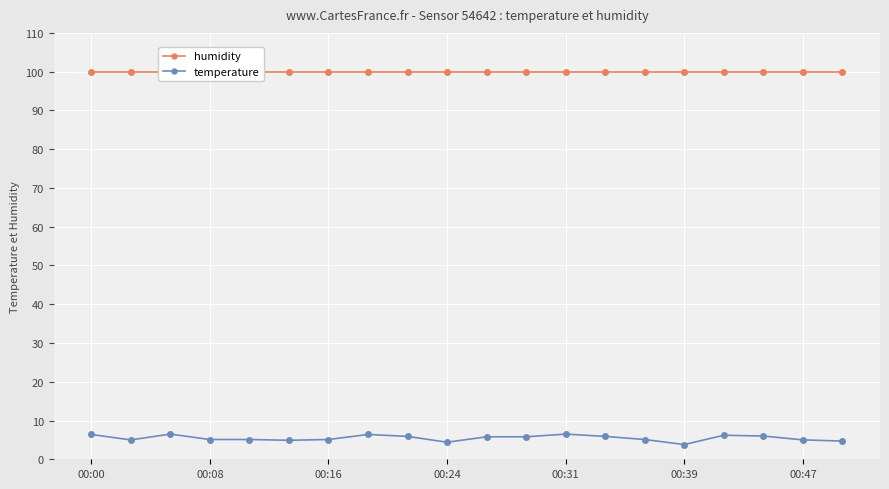

Where is humidity nearest to the value 99?

00:00